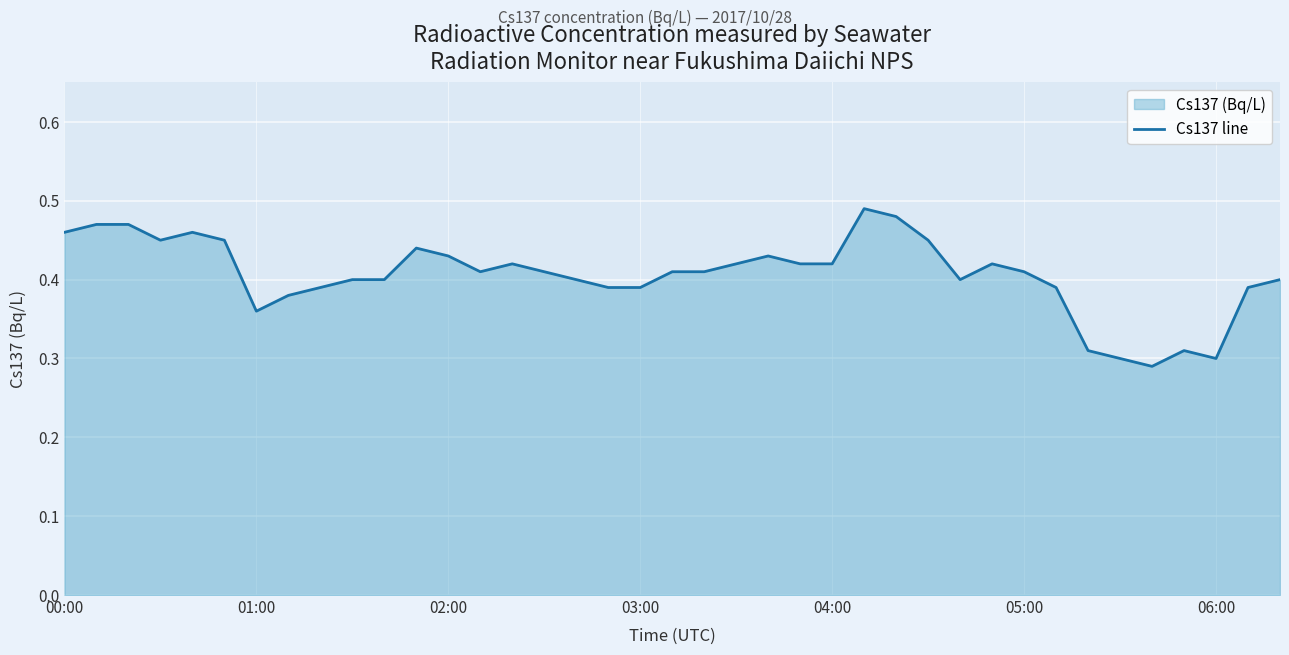

Count the values in the range 0 to 1.

39